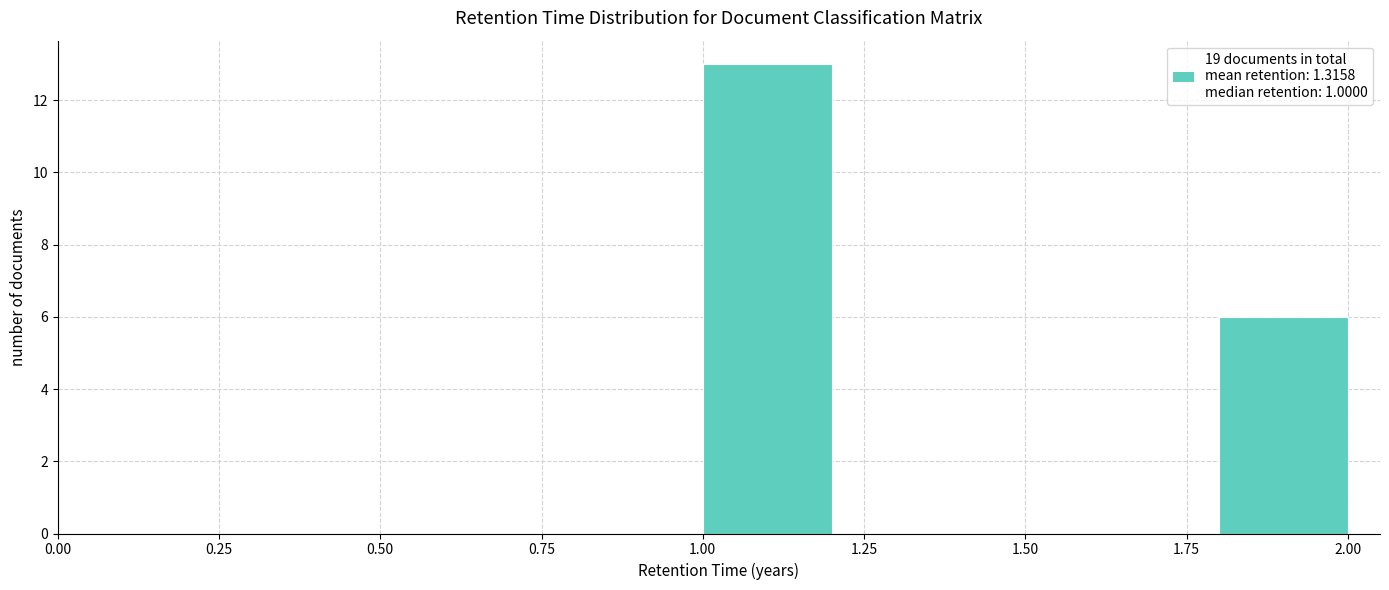

Which range on the x-axis has the tallest bar?

1.0 to 1.2